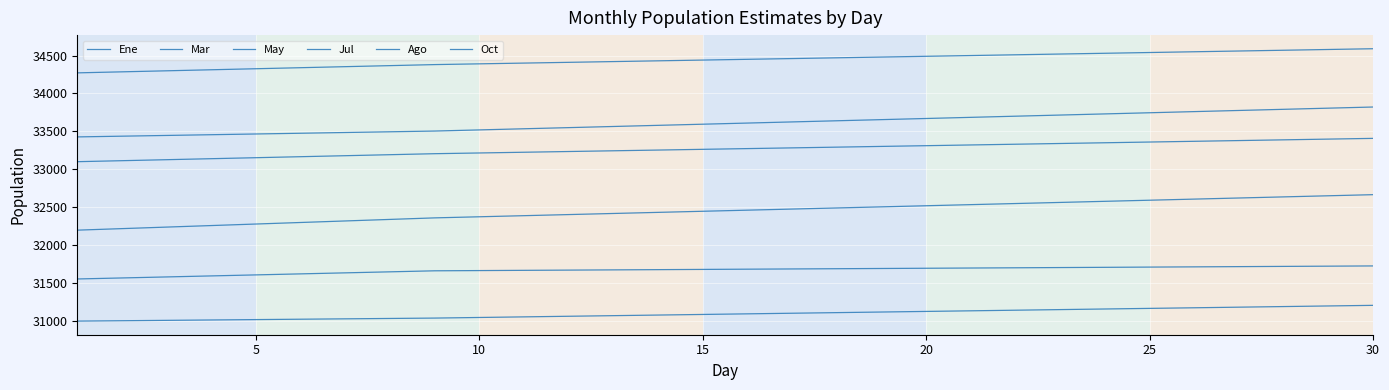

True or false: Mar has more than 0 interior local peaks.

False